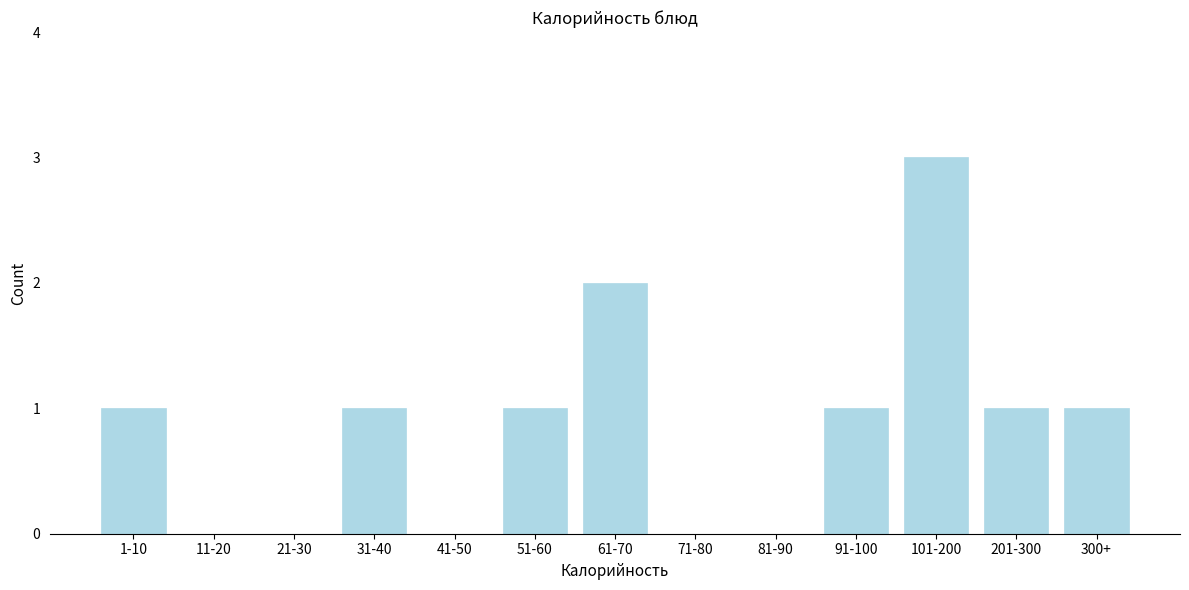

Reading left to right, transcribe all the data shown in this chart.

1-10=1	11-20=0	21-30=0	31-40=1	41-50=0	51-60=1	61-70=2	71-80=0	81-90=0	91-100=1	101-200=3	201-300=1	300+=1